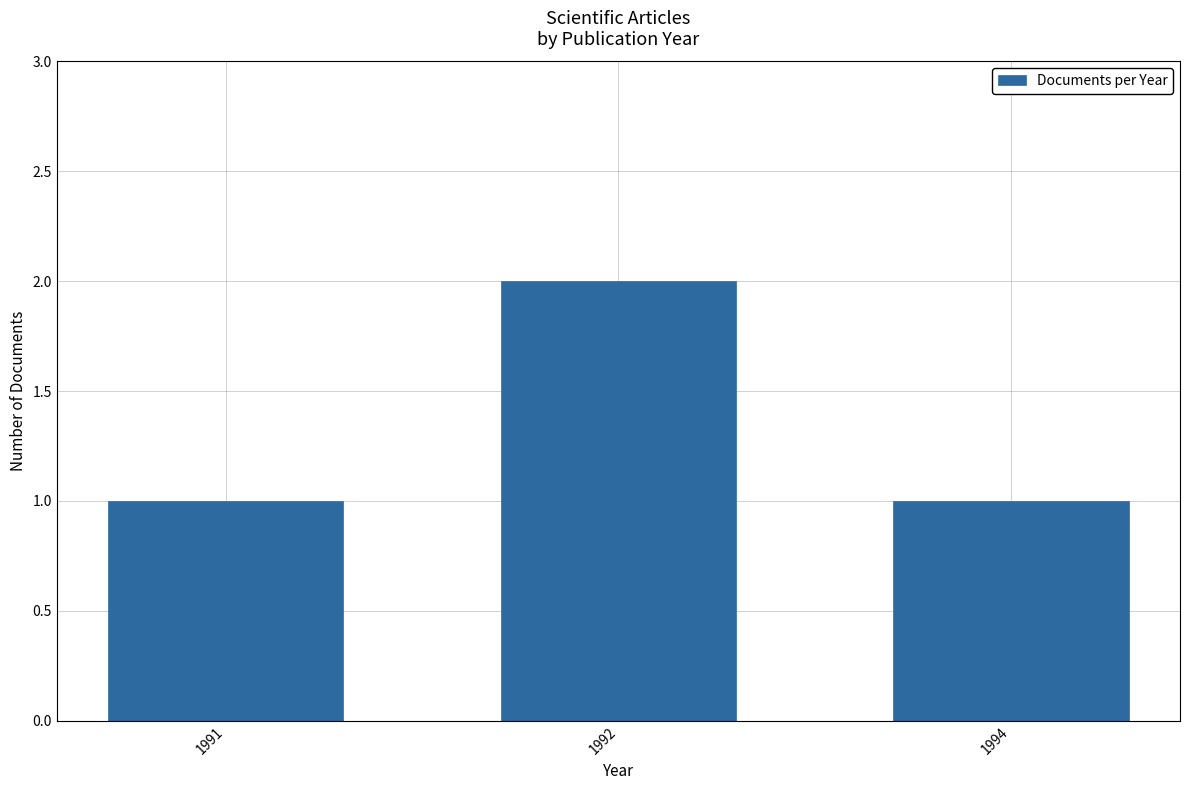

What is the average value?

1